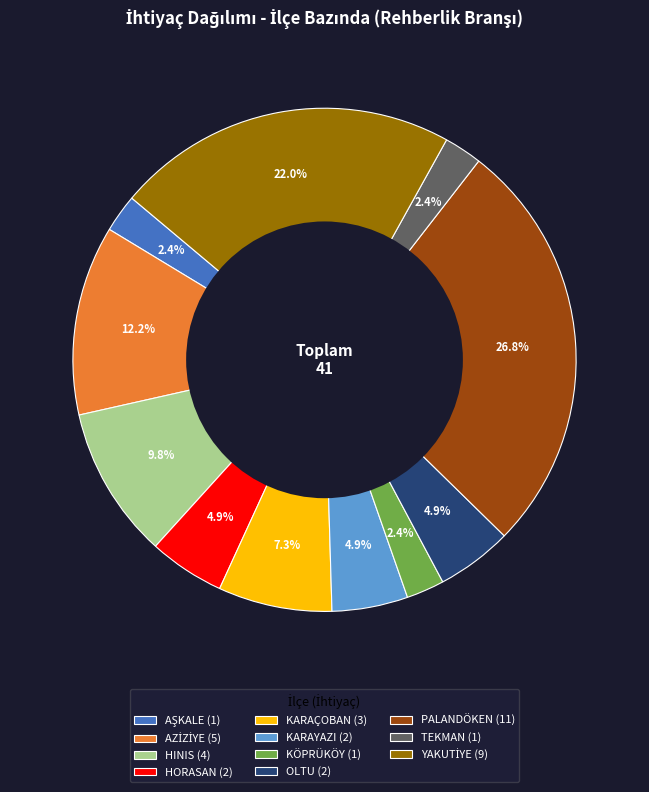

What percentage is NOT represented by KARAÇOBAN (3)?

92.7%